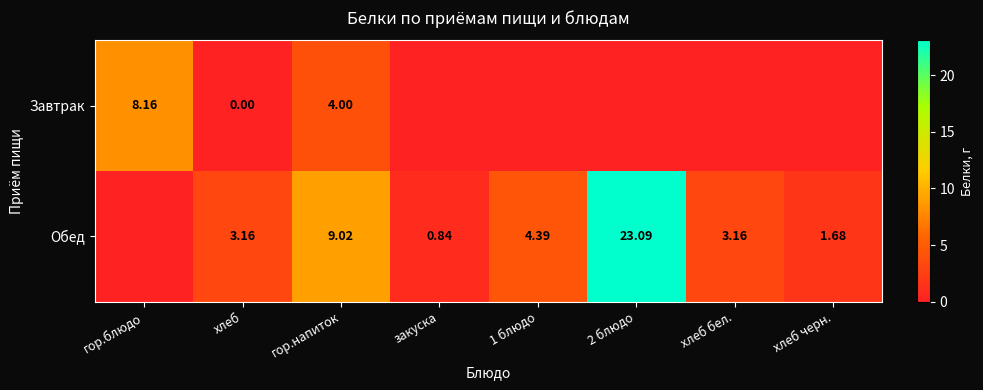

Is the value of Обед at хлеб черн. greater than the value of Завтрак at хлеб?

Yes